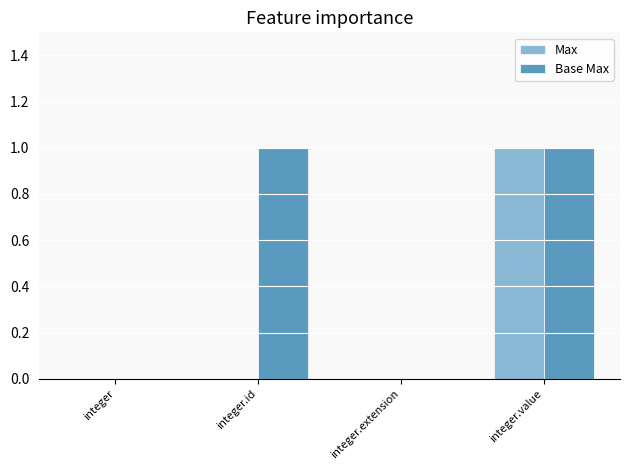

Is the value of Max at integer greater than the value of Base Max at integer.value?

No